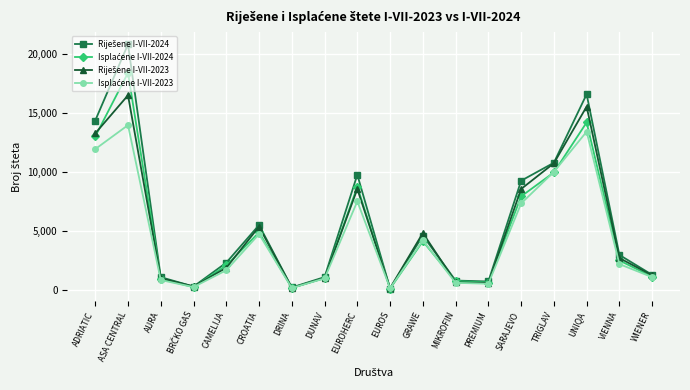

What position from the left is WIENER?

18